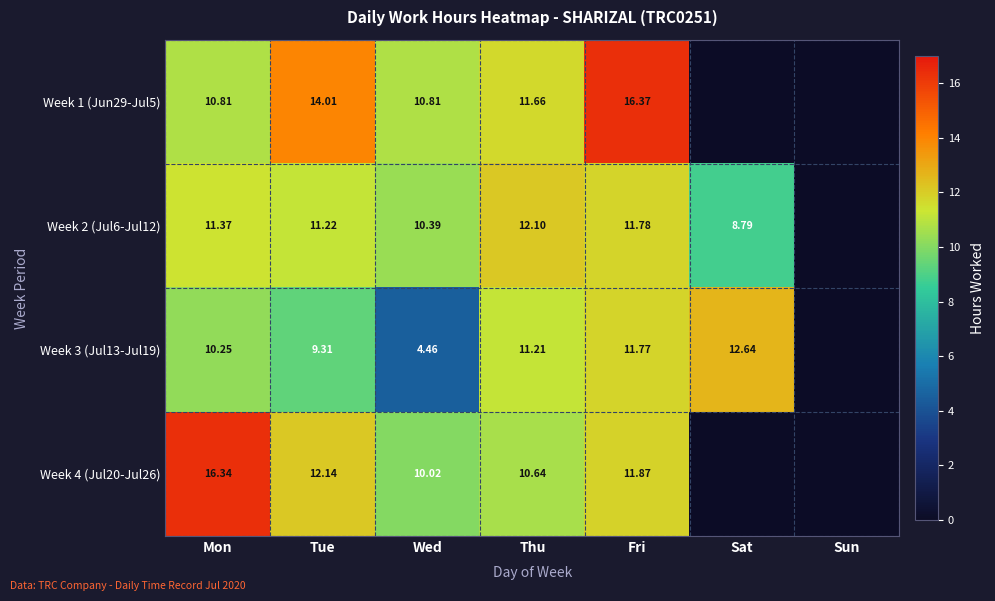

Between Mon and Wed, which is larger?

Mon